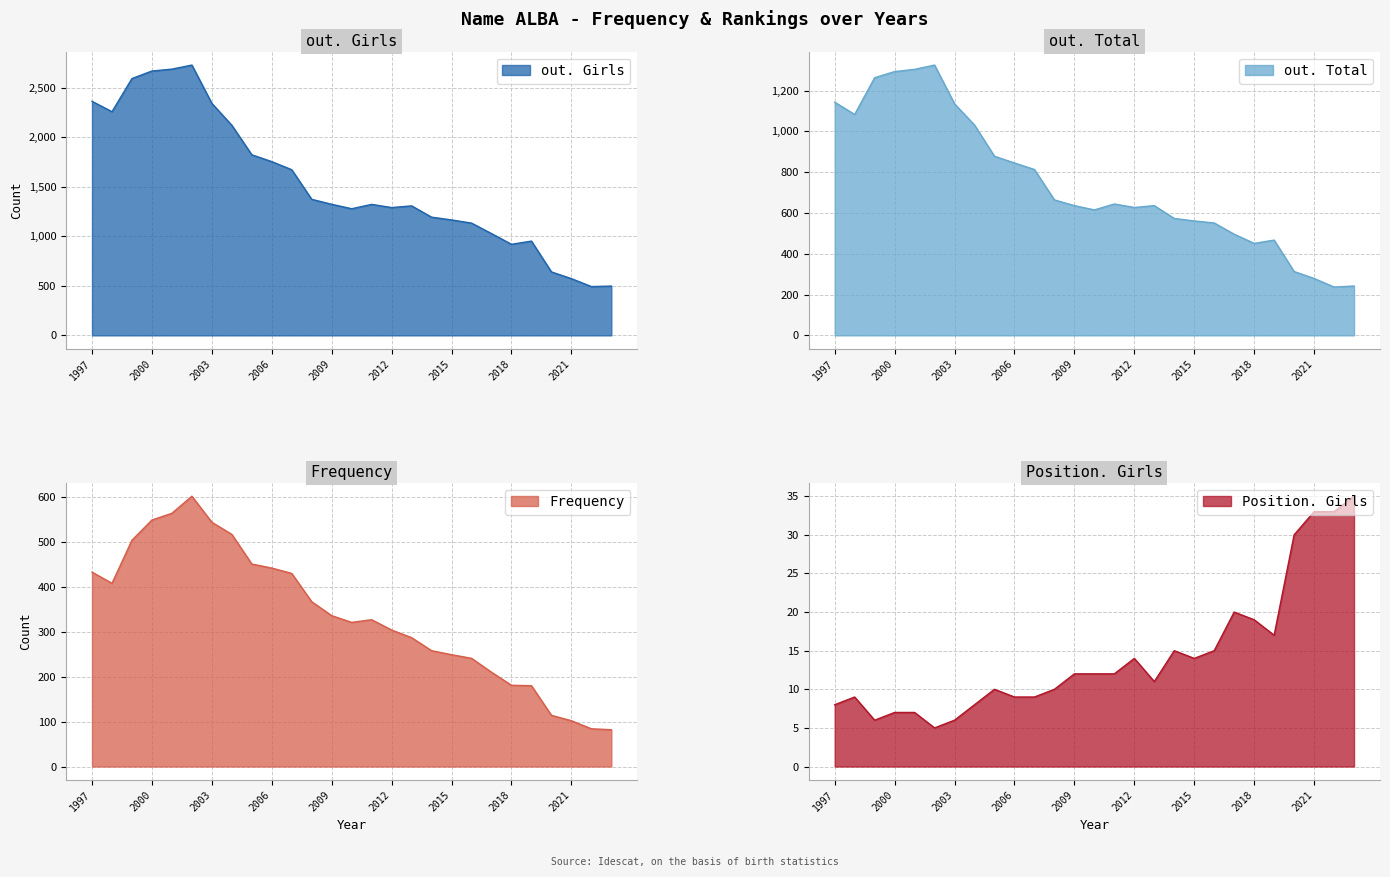

How many interior local valleys does the Frequency series have?

2